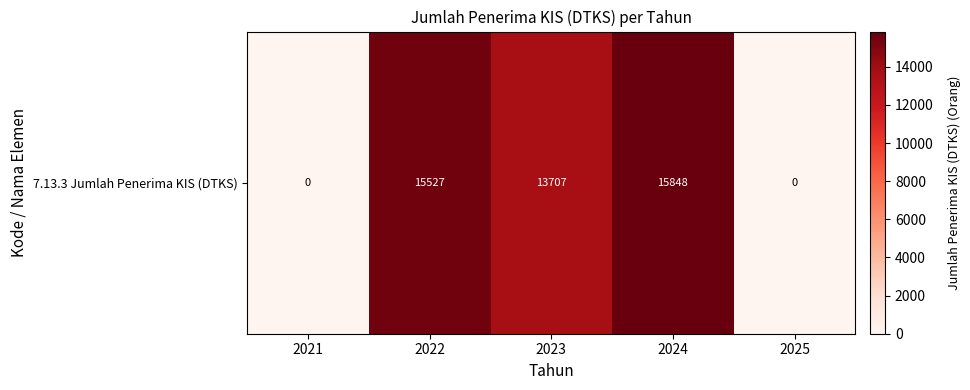

What is the difference between the maximum and minimum values?

15848